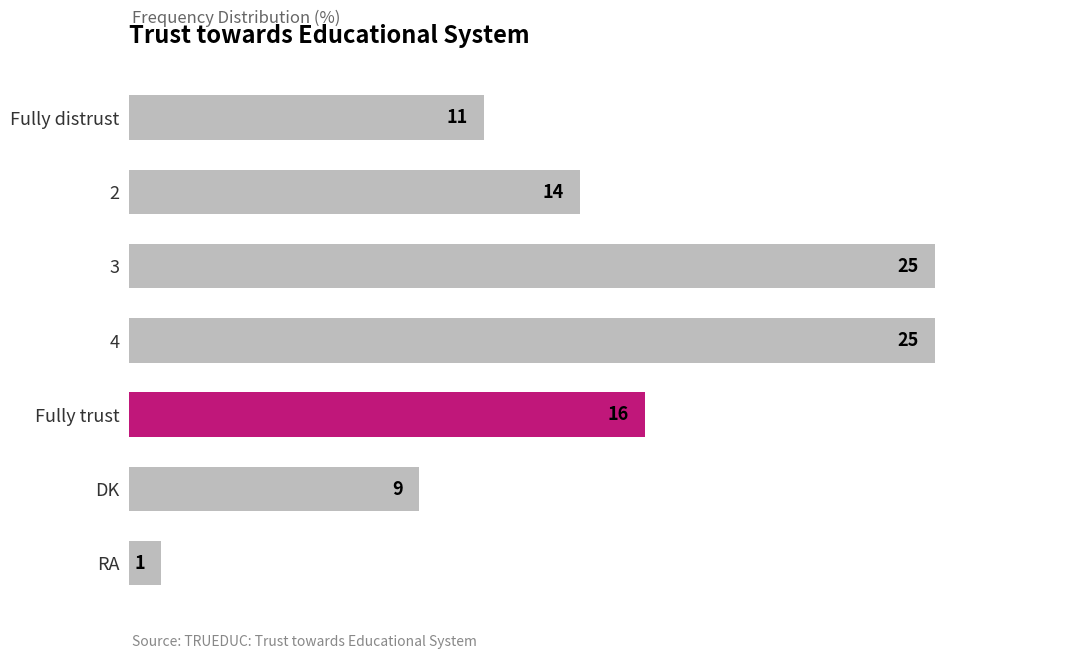

What is the difference between the maximum and minimum values?

24